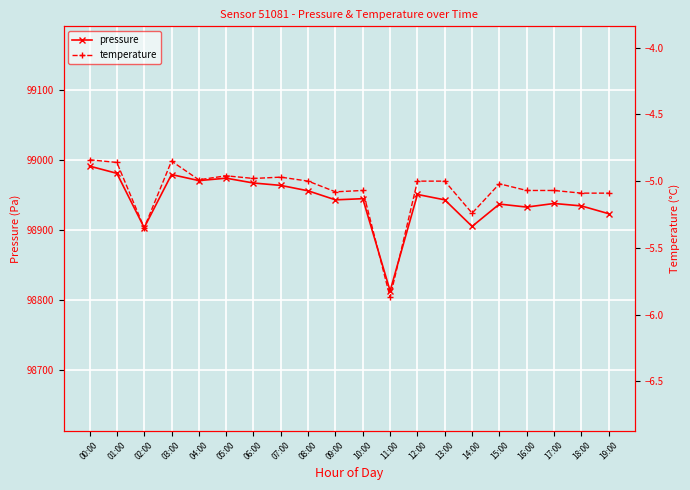

What is the value of the pressure point at the 19th from the left?

98934.3